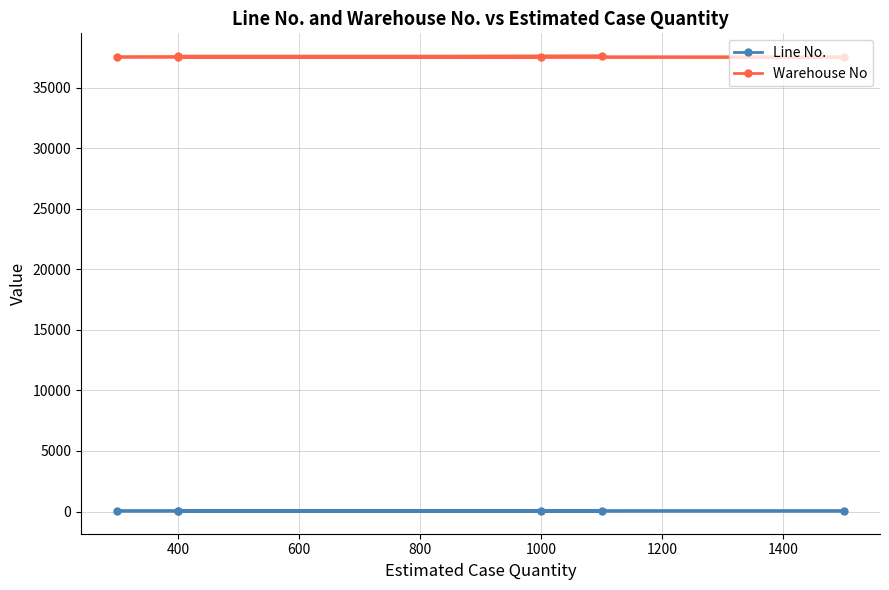

What is the approximate value of Warehouse No at 400?

37526.0